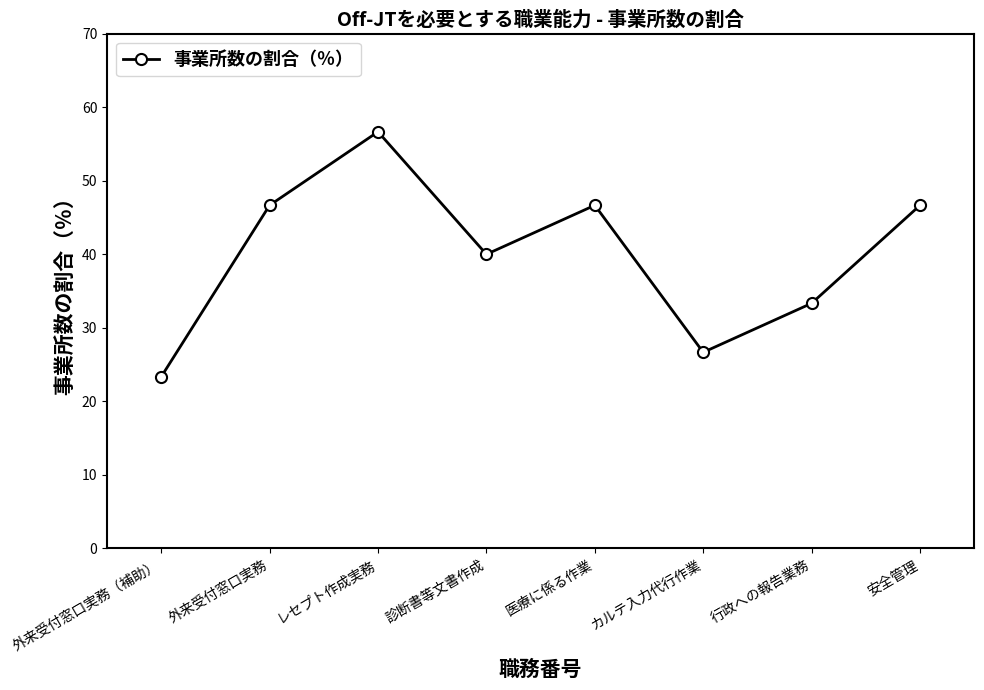

What is the greatest value displayed?

56.7